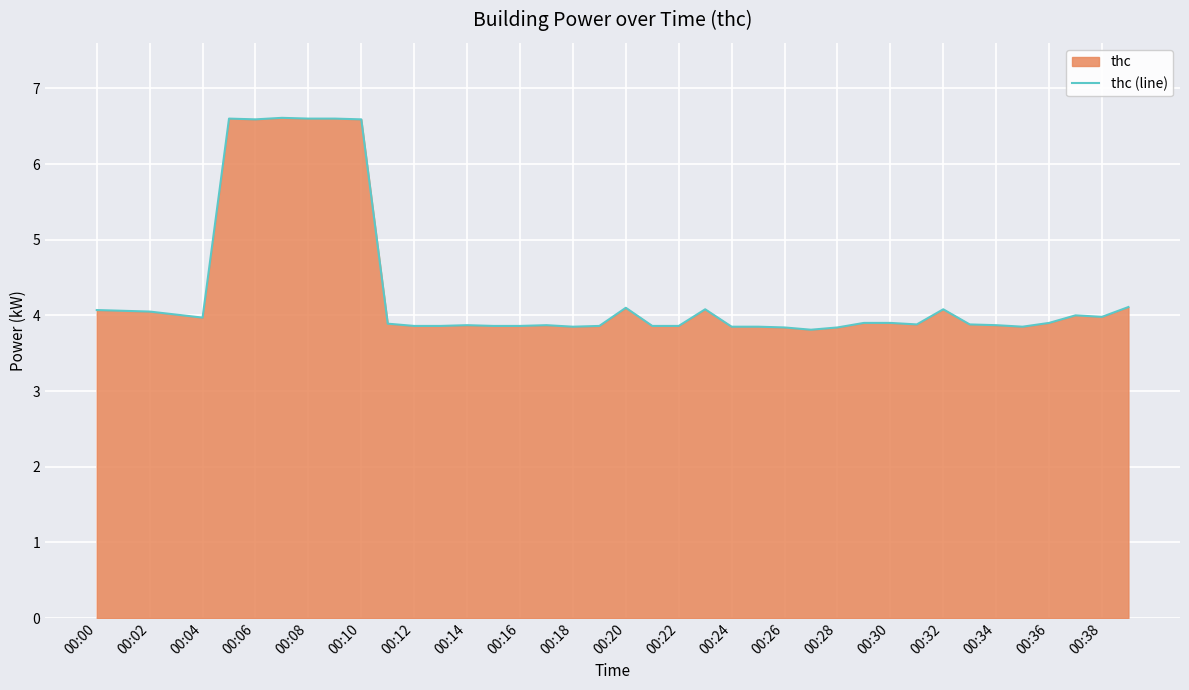

What is the maximum value shown in the chart?

6.6